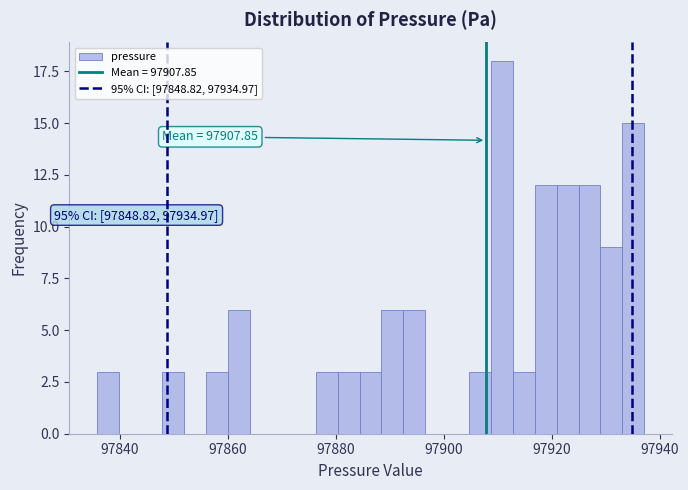

Read against the x-axis, roughly where is the centre of the tallest bar?

97910